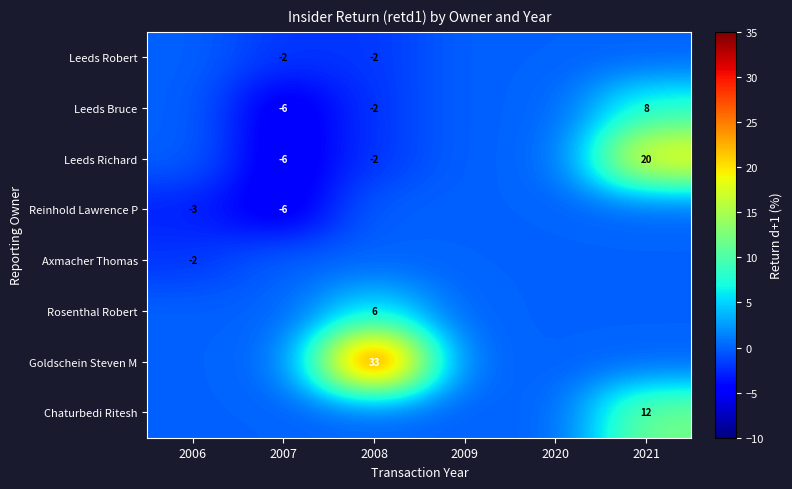

The Leeds Richard series shows -6 at 2007. True or false?

True